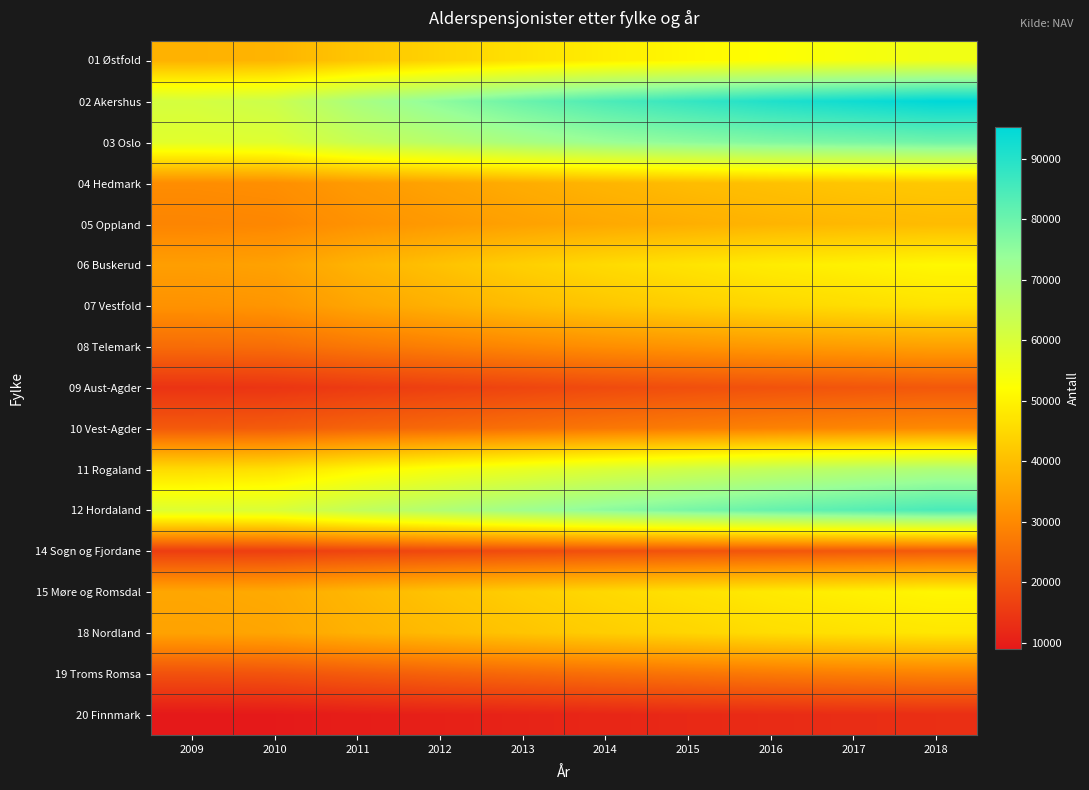

Between 2009 and 2014, which series saw the biggest shift?

02 Akershus